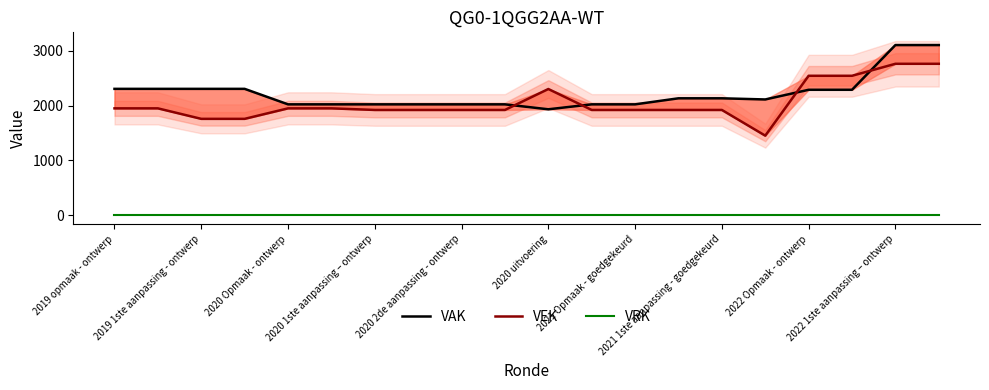

At which category does the chart reach its minimum across all series?

2019 opmaak - ontwerp